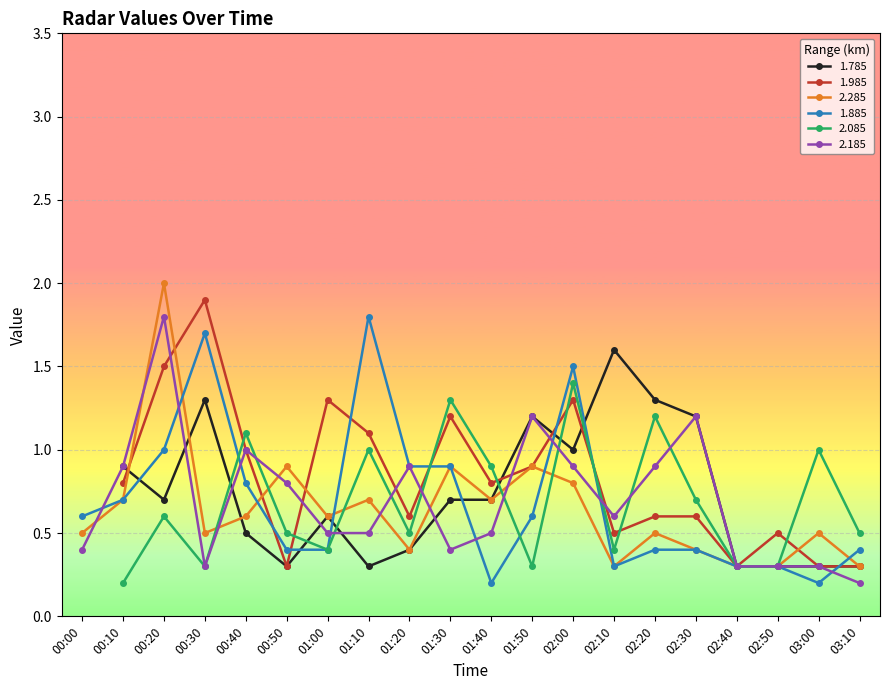

What is the difference between the 2.285 values at 00:10 and 02:20?

0.2